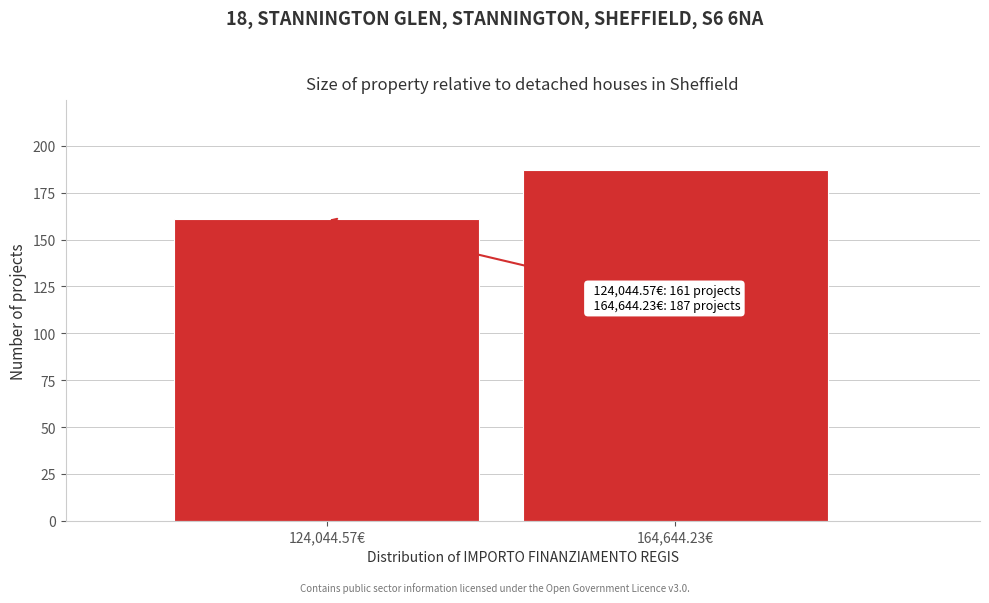

Reading left to right, list all the values displayed in this chart.

161	187